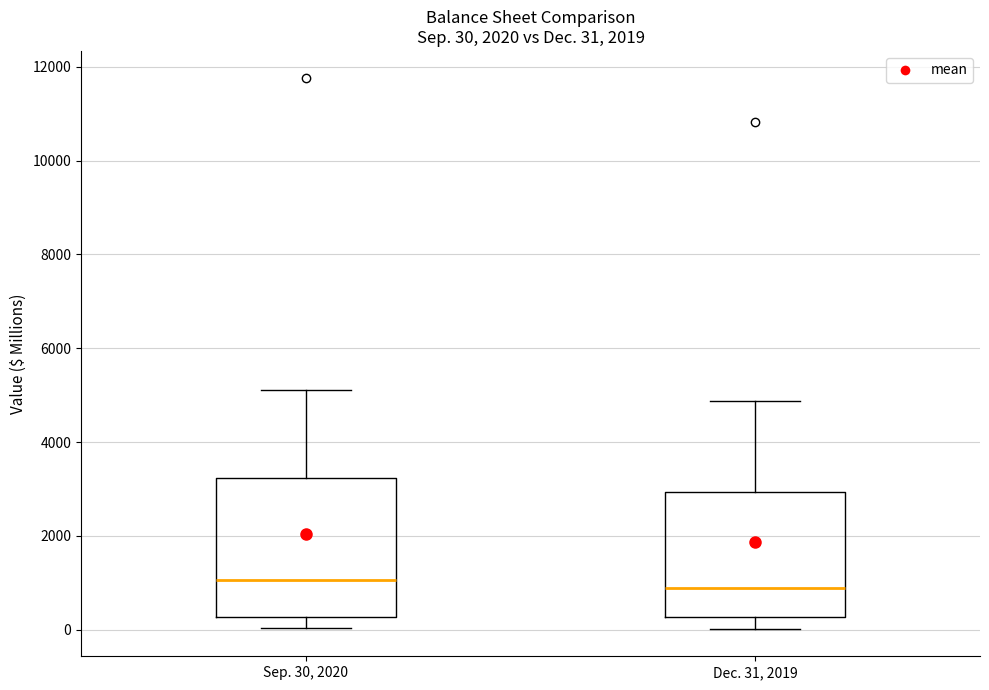

Comparing the boxes themselves (not the whiskers), which one is the tallest?

Sep. 30, 2020